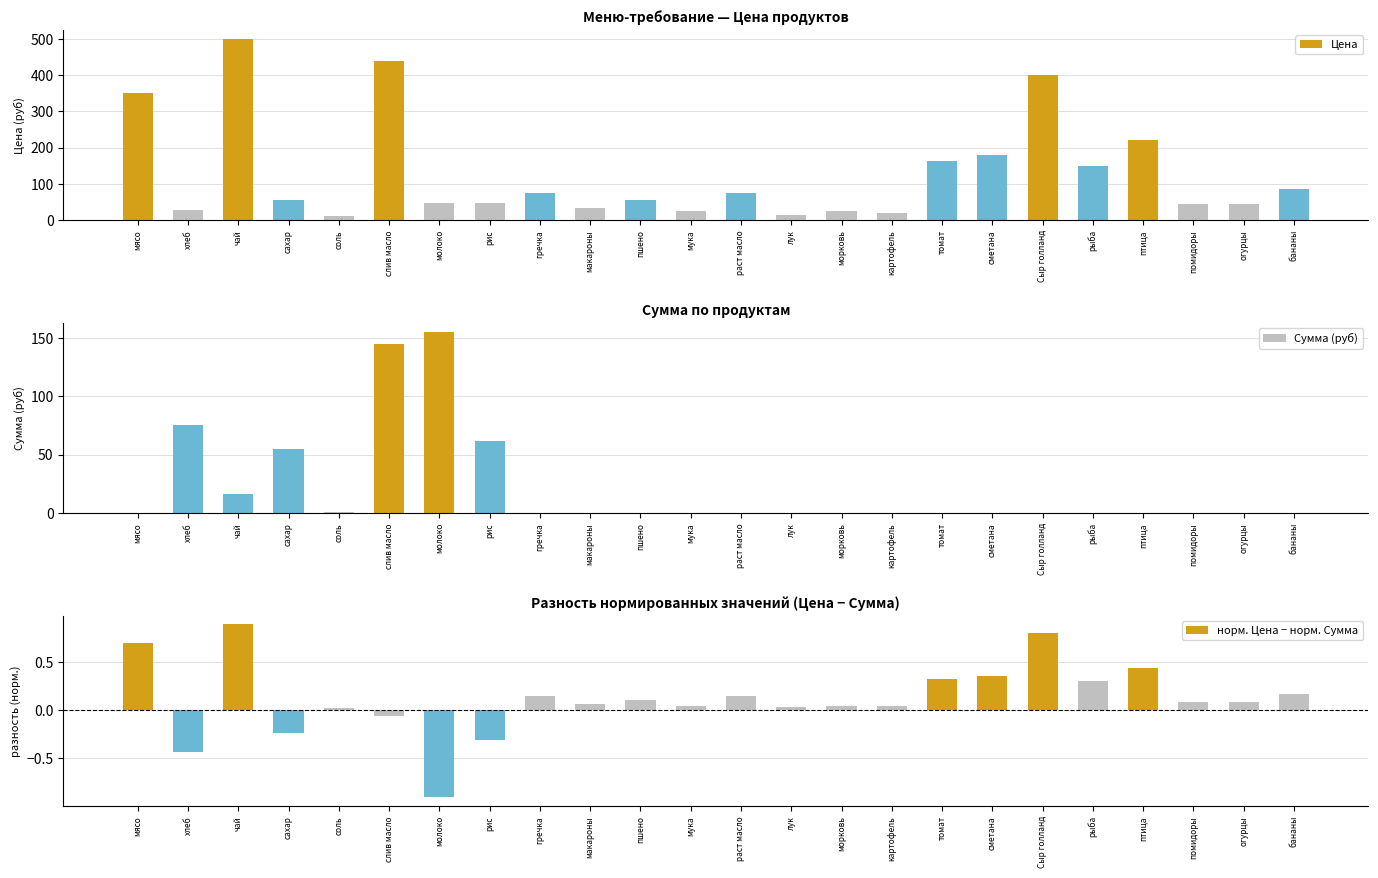

Reading left to right, transcribe all the data shown in this chart.

Цена: 350.0	28.6	500.0	55.0	12.0	438.9	47.0	47.0	75.0	32.0	55.0	24.0	75.0	15.0	25.0	20.0	164.3	180.0	400.0	150.0	220.0	45.0	45.0	85.0
Сумма (руб): 0.0	75.4	16.5	54.5	0.8	144.8	155.1	62.0	0.0	0.0	0.0	0.0	0.0	0.0	0.0	0.0	0.0	0.0	0.0	0.0	0.0	0.0	0.0	0.0
норм. Цена − норм. Сумма: 0.7	-0.4	0.9	-0.2	0.0	-0.1	-0.9	-0.3	0.1	0.1	0.1	0.0	0.1	0.0	0.1	0.0	0.3	0.4	0.8	0.3	0.4	0.1	0.1	0.2